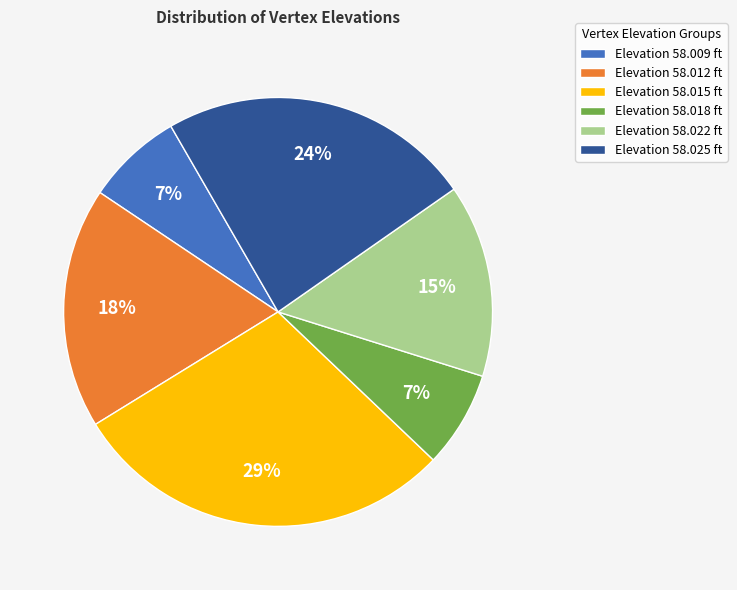

To the nearest percent, what percentage of the pie is Elevation 58.022 ft?

15%